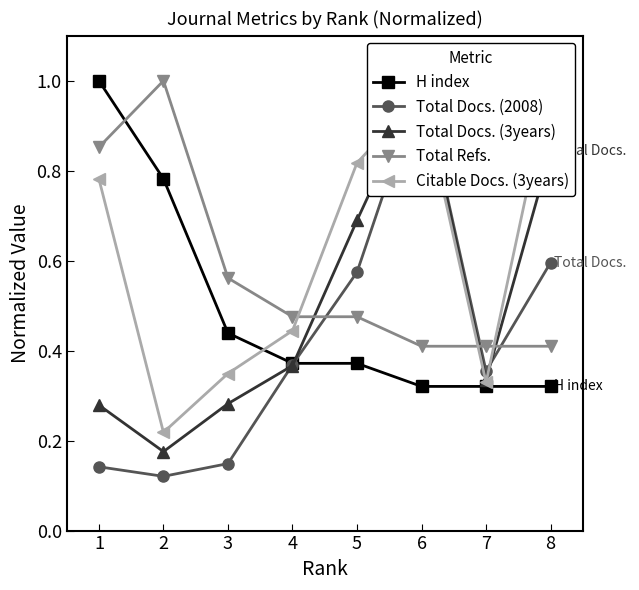

True or false: Total Docs. (3years) and H index intersect in this chart.

True